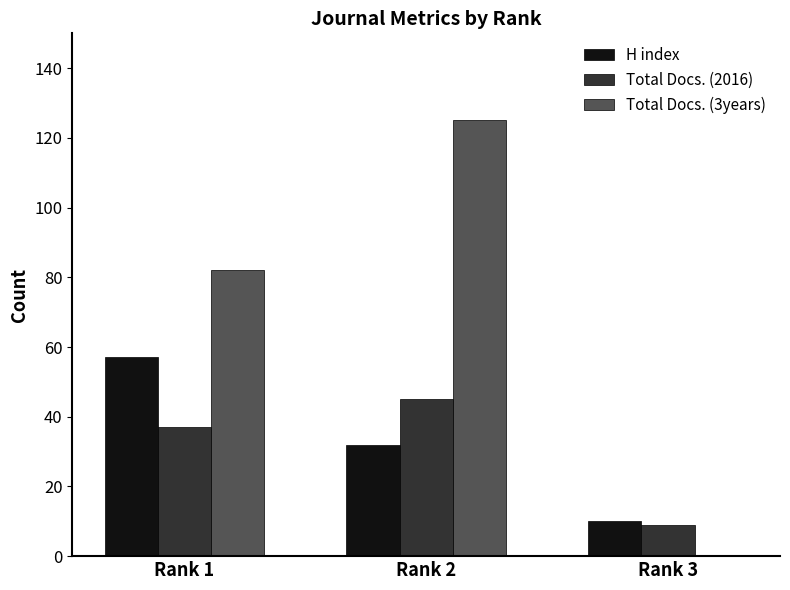

What is the difference between the H index values at Rank 3 and Rank 1?

47